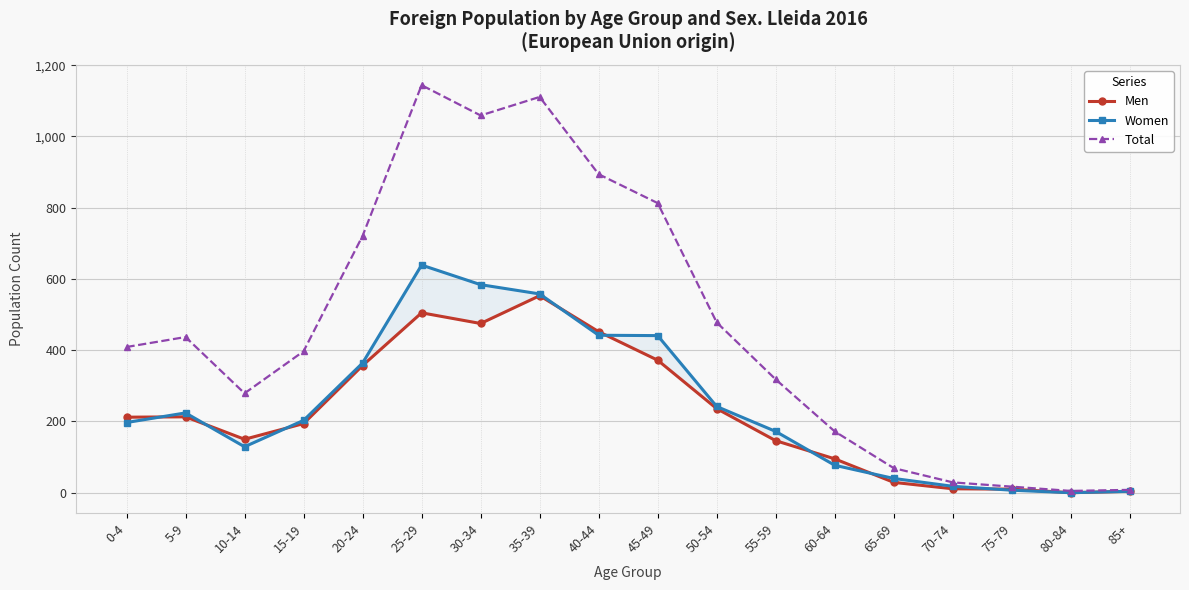

Which category has the lowest value in the Men series?

80-84